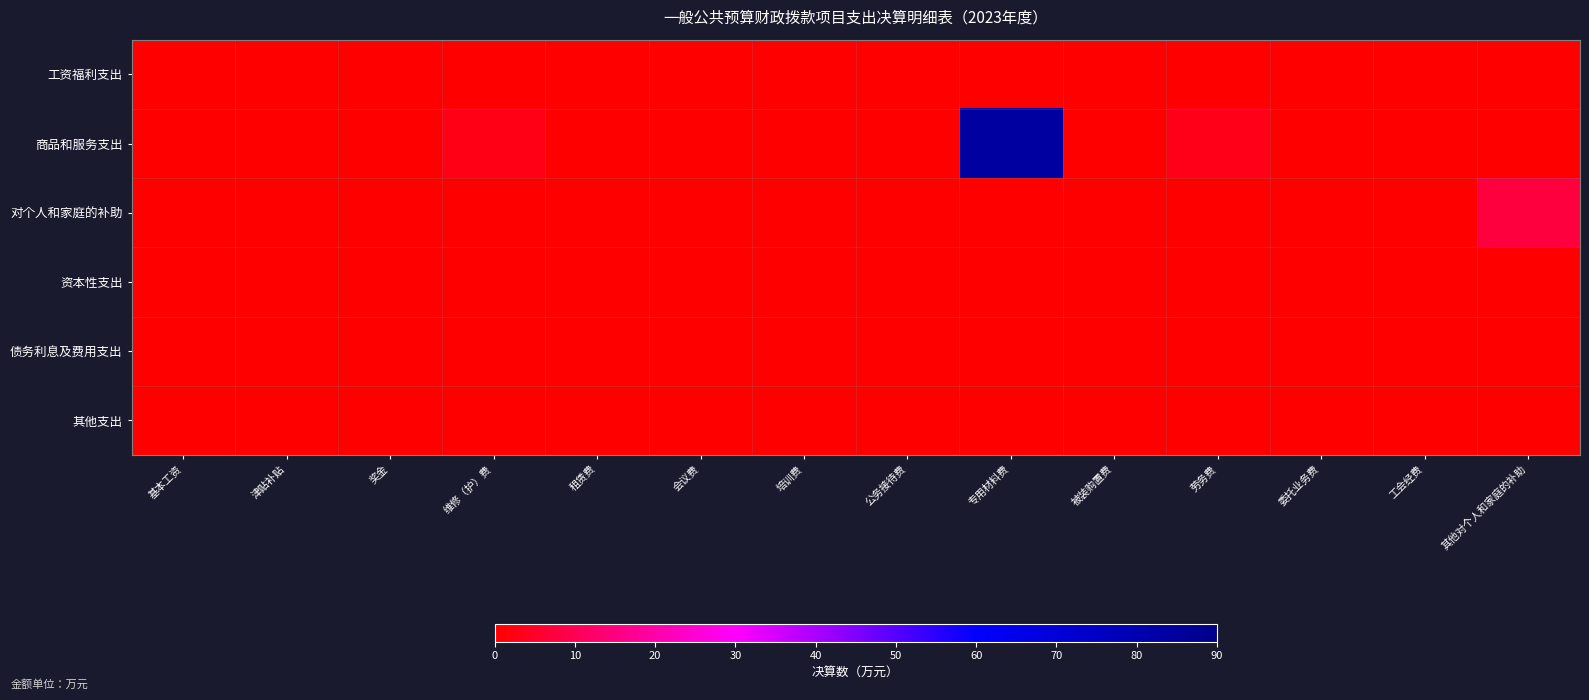

At how many categories does at least one series exceed 71?

1